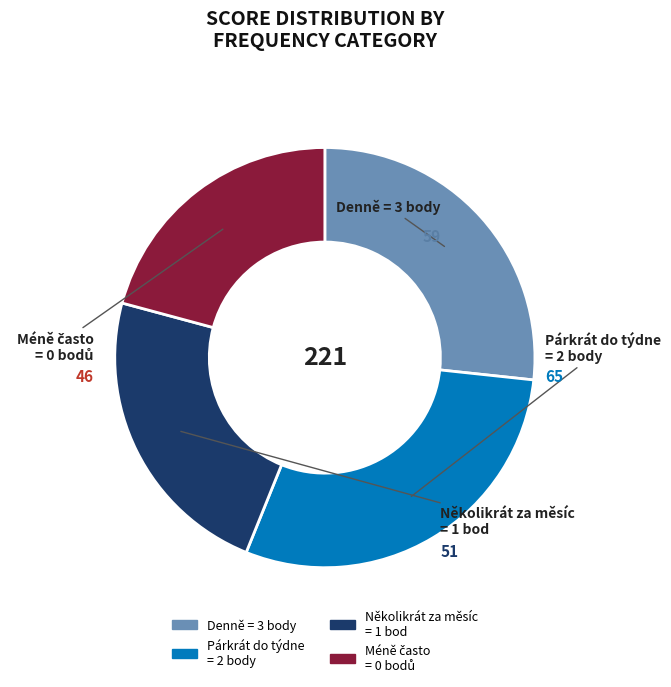

Does Několikrát za měsíc = 1 bod represent more than half of the total?

No